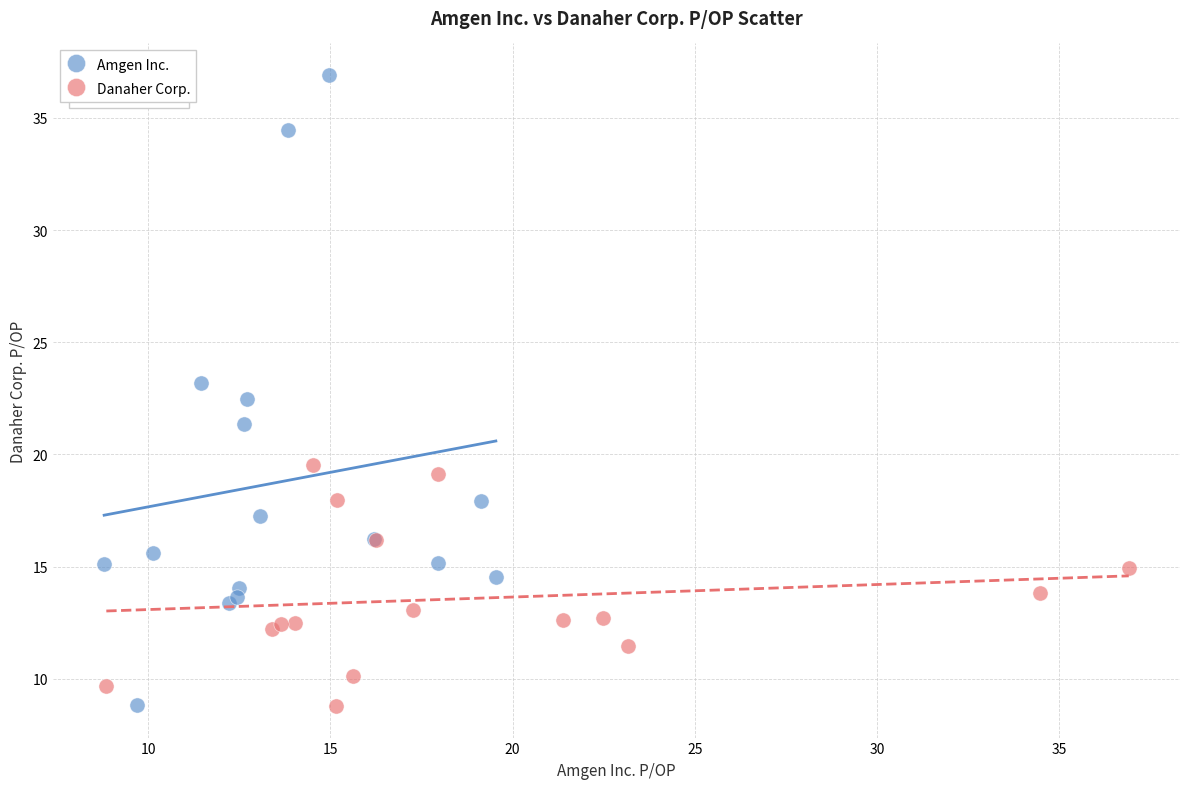

Which series has the largest Y range (max minus min)?

Amgen Inc.